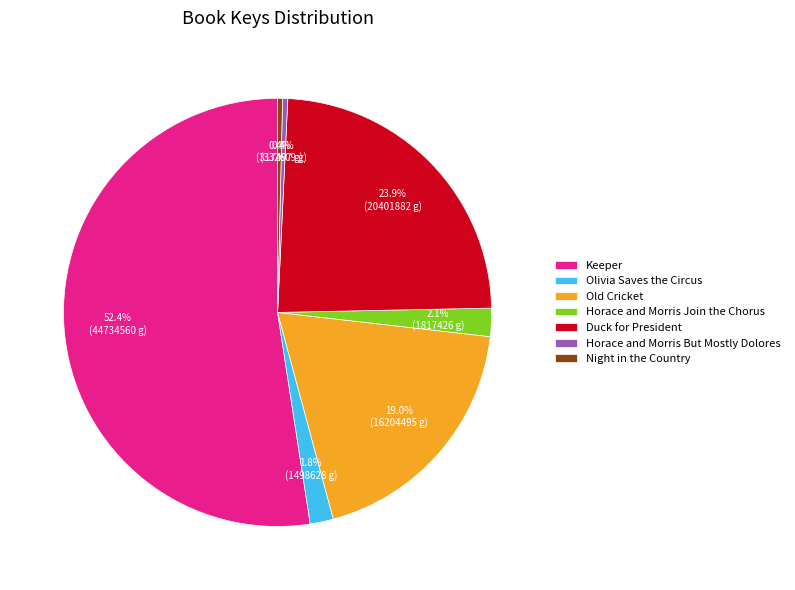

Approximately how many times larger is the value at Old Cricket compared to Keeper?

0.4